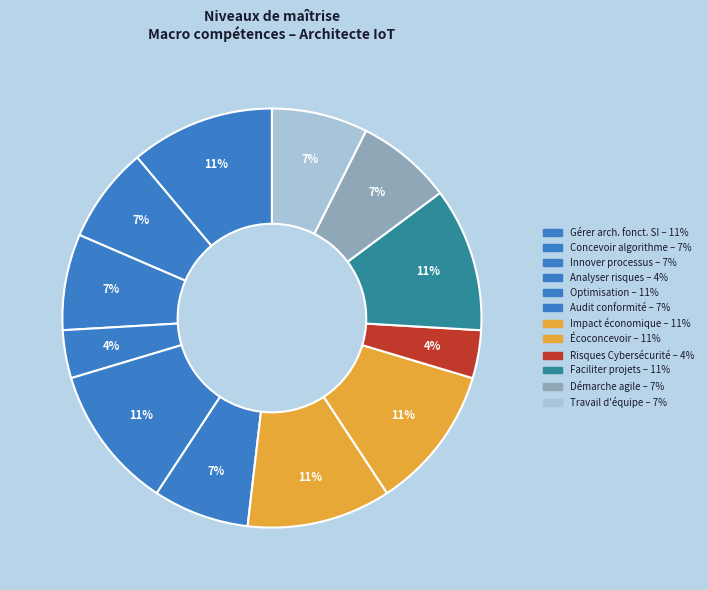

How many segments does this pie chart have?

12